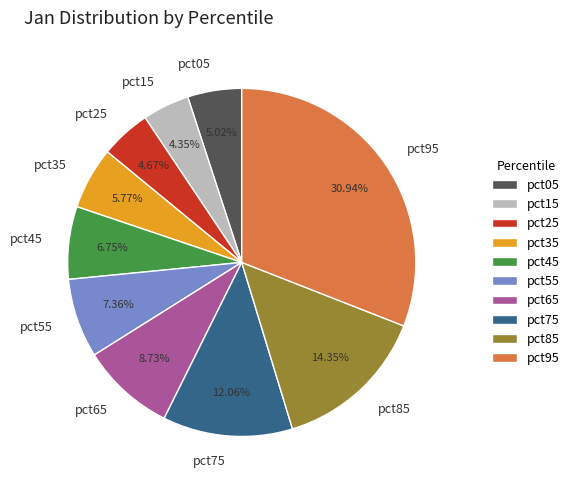

To the nearest percent, what is the difference between the pct15 and pct35 slice percentages?

1%